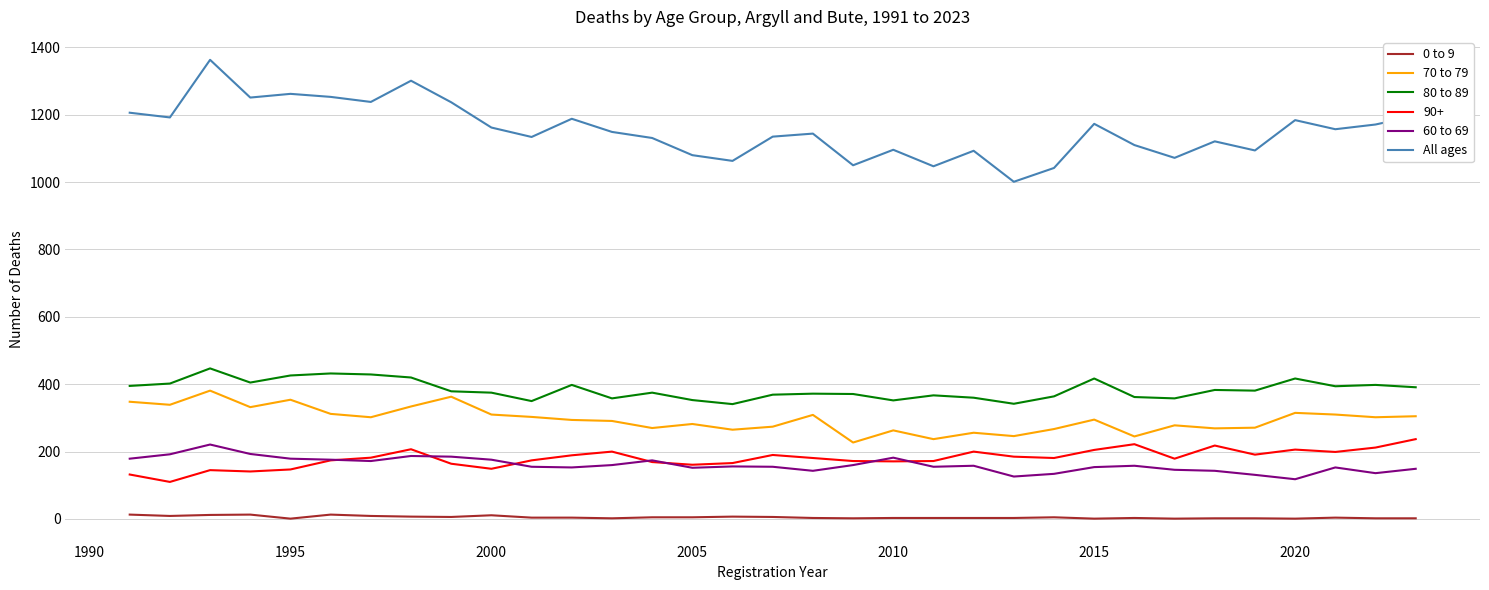

True or false: 0 to 9 and 80 to 89 cross at least once.

False